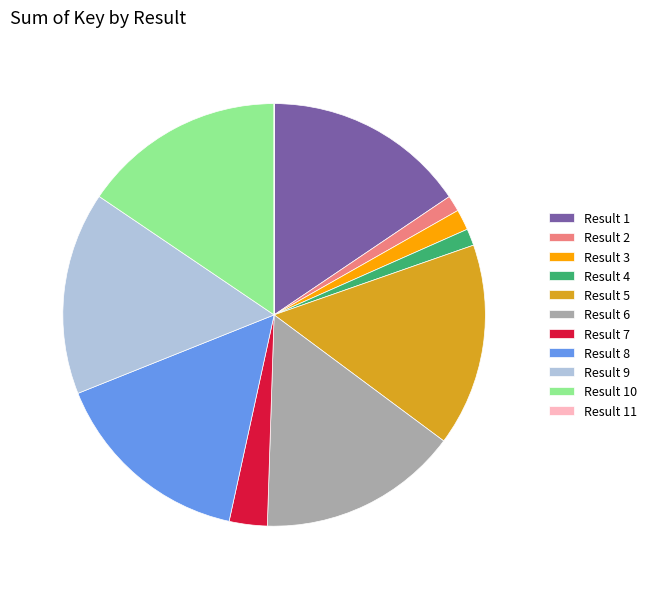

Approximately how many times larger is the value at Result 8 compared to Result 3?

9.8